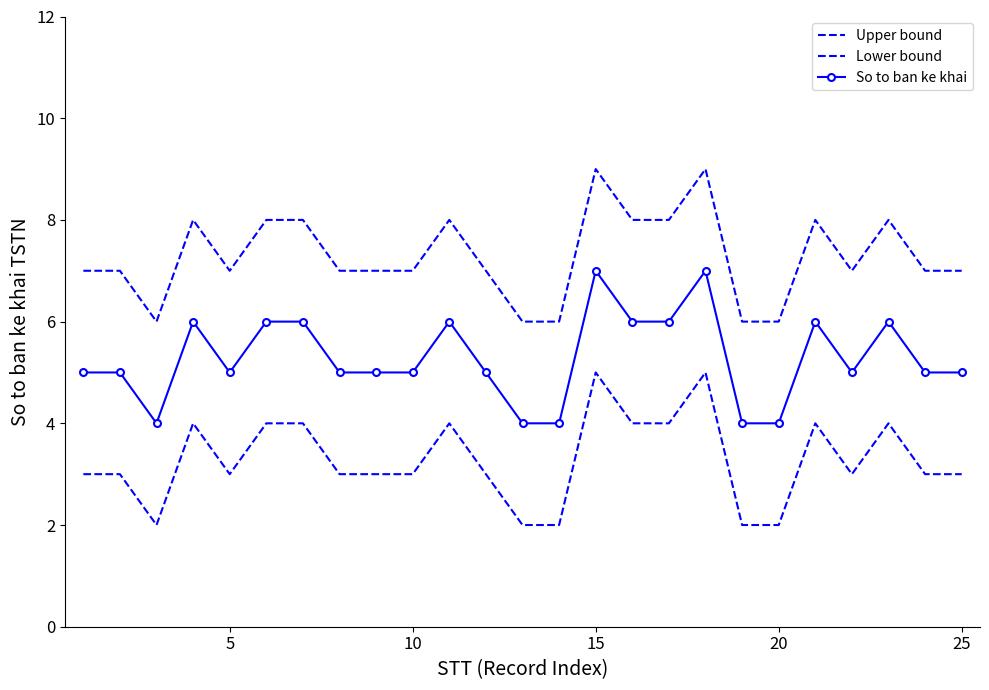

What is the minimum value shown in the chart?

2